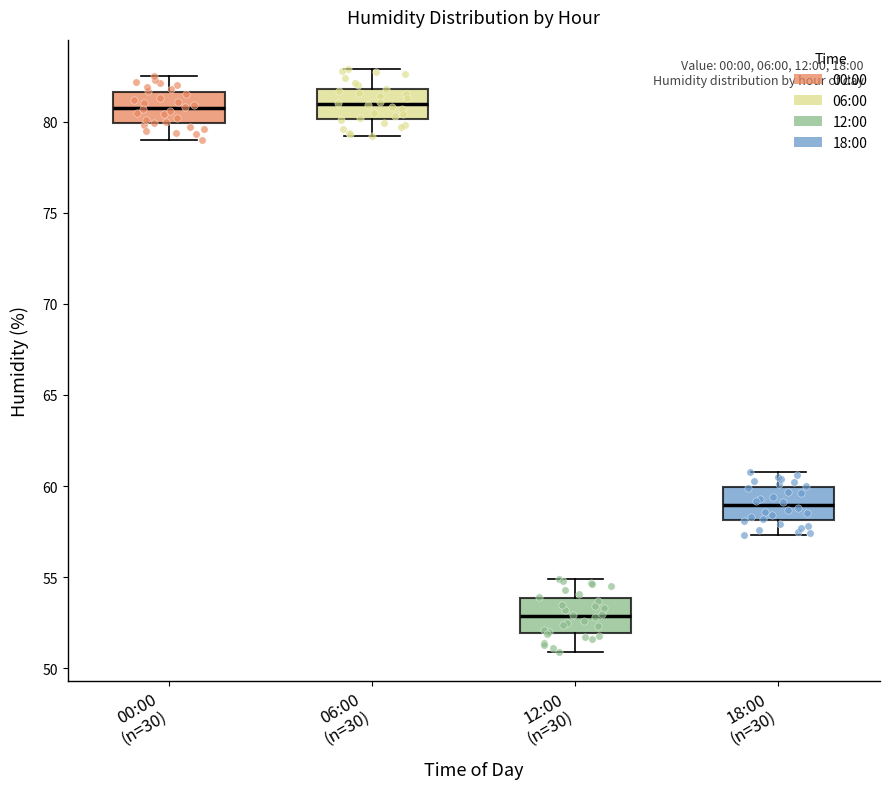

Reading left to right, read every box against the y-axis: the position of its median line, the range the box covers, and the ends of its whiskers. The values are not printed on the chart, so give them approximately, as read against the axis.

00:00 (n=30): median 81.0, box 80.0 to 81.5, whiskers 79.0 to 82.5
06:00 (n=30): median 81.0, box 80.0 to 82.0, whiskers 79.0 to 83.0
12:00 (n=30): median 53.0, box 52.0 to 54.0, whiskers 51.0 to 55.0
18:00 (n=30): median 59.0, box 58.0 to 60.0, whiskers 57.5 to 61.0